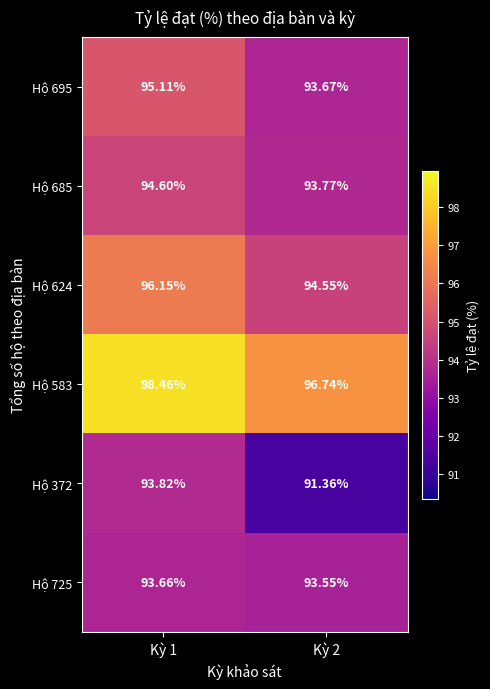

What is the spread (max minus min) of values at Kỳ 2?

5.4